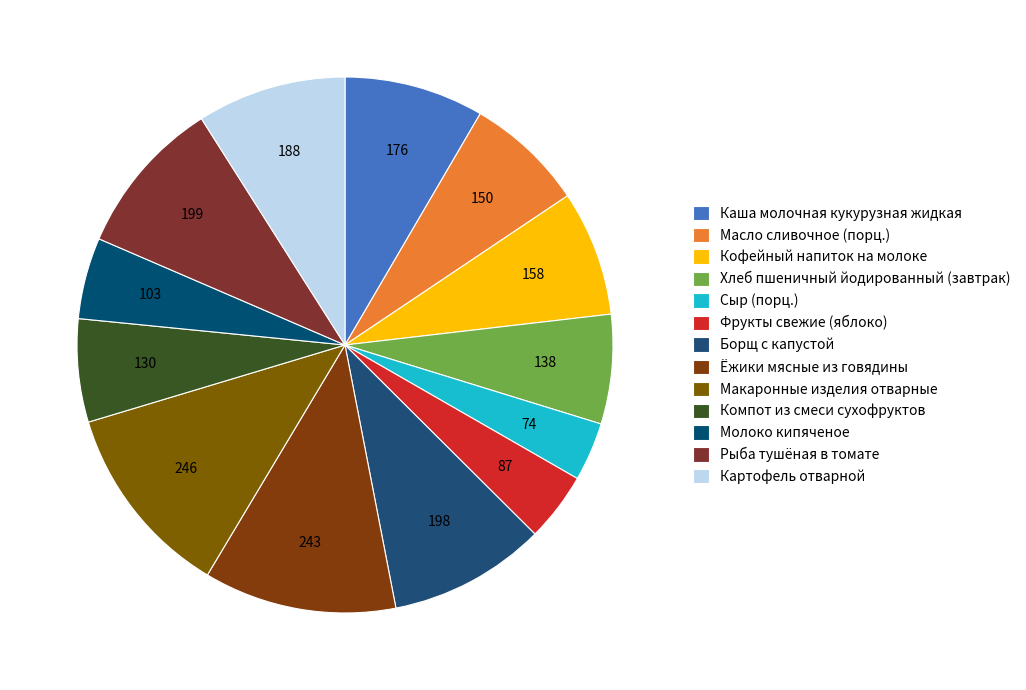

To the nearest percent, what is the combined percentage of Рыба тушёная в томате and Макаронные изделия отварные?

21%